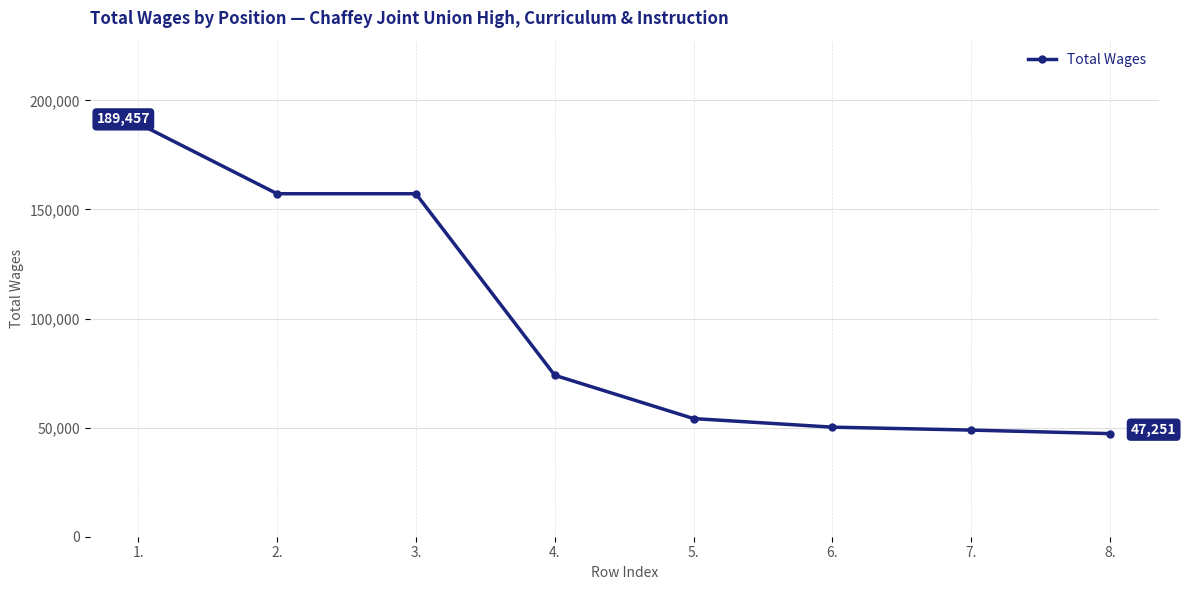

What is the maximum value shown in the chart?

189457